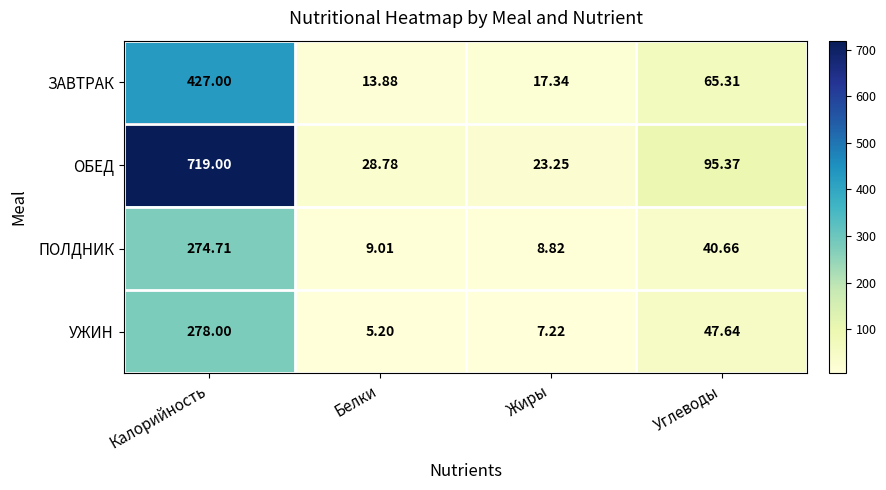

How many series are shown in this chart?

4